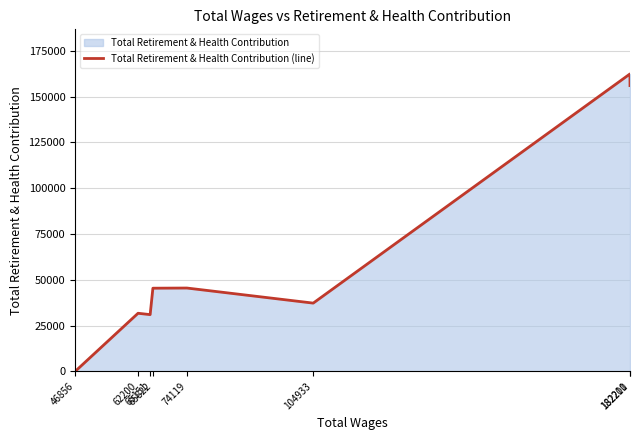

Is it true that the value at 65822 is 45405?

True